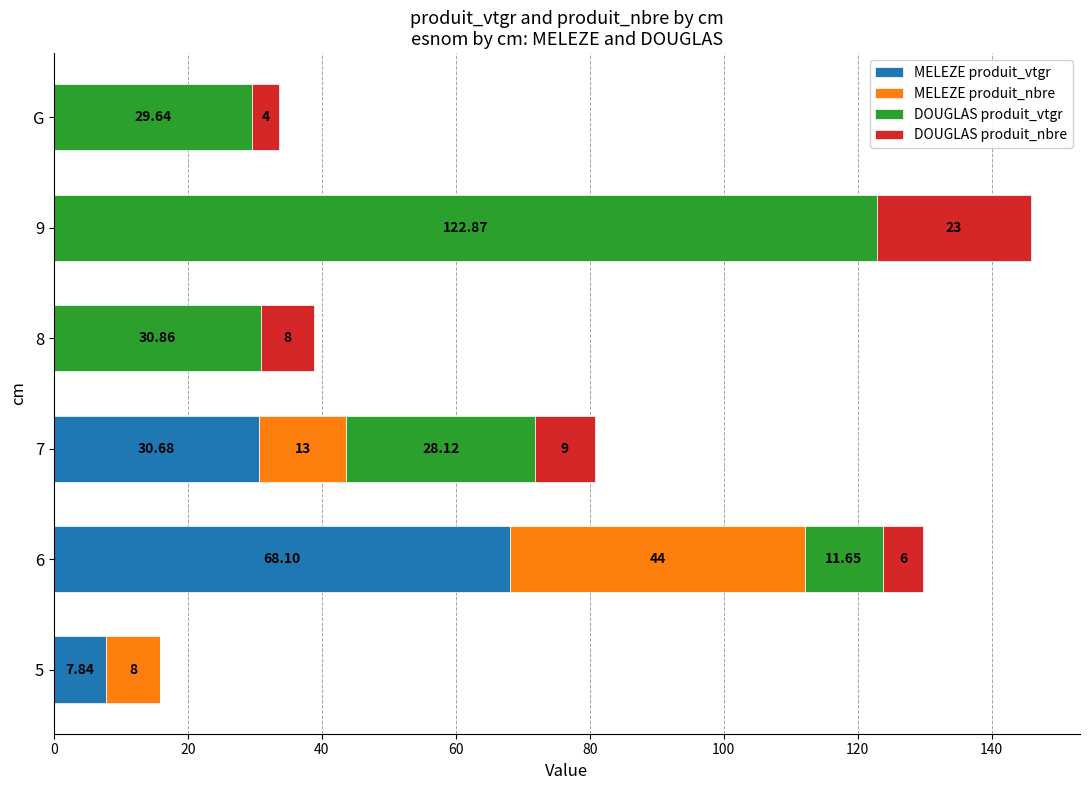

At which category is the sum across all series the highest?

9